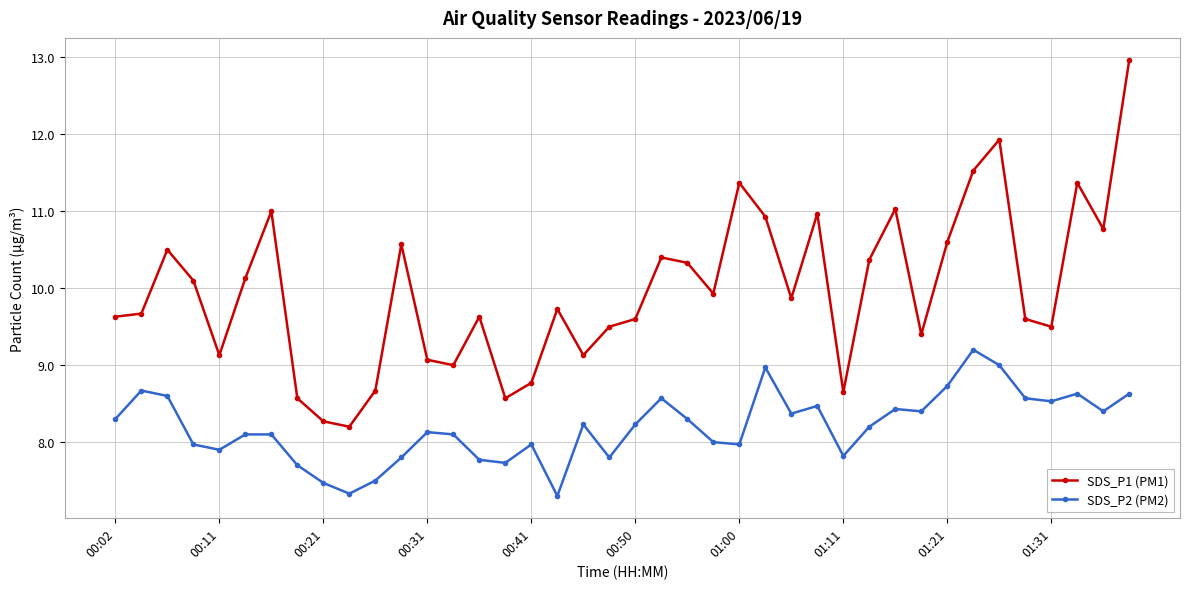

What are all the series names shown in the legend?

SDS_P1 (PM1), SDS_P2 (PM2)